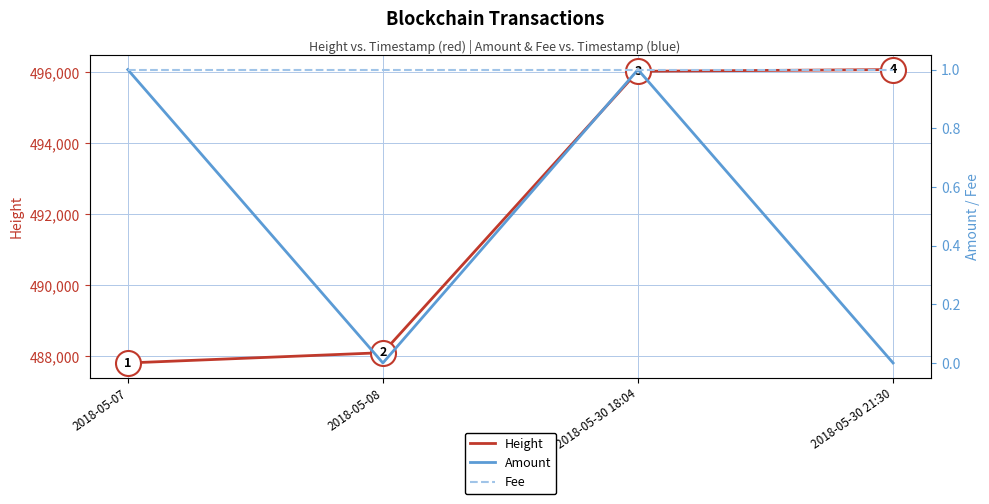

Count the number of data series in this chart.

3